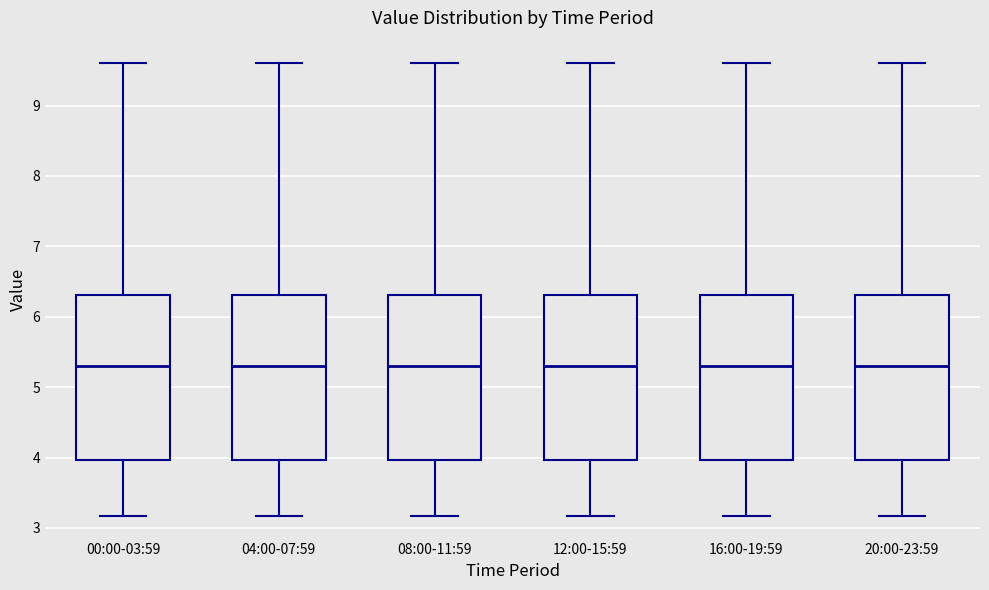

Reading left to right, transcribe this box plot: for each box, give where its median line is, the range the box spans, and where its two whiskers end, as read against the y-axis. The values are not printed on the chart, so give them approximately, as read against the axis.

00:00-03:59: median 5.3, box 4.0 to 6.3, whiskers 3.2 to 9.6
04:00-07:59: median 5.3, box 4.0 to 6.3, whiskers 3.2 to 9.6
08:00-11:59: median 5.3, box 4.0 to 6.3, whiskers 3.2 to 9.6
12:00-15:59: median 5.3, box 4.0 to 6.3, whiskers 3.2 to 9.6
16:00-19:59: median 5.3, box 4.0 to 6.3, whiskers 3.2 to 9.6
20:00-23:59: median 5.3, box 4.0 to 6.3, whiskers 3.2 to 9.6